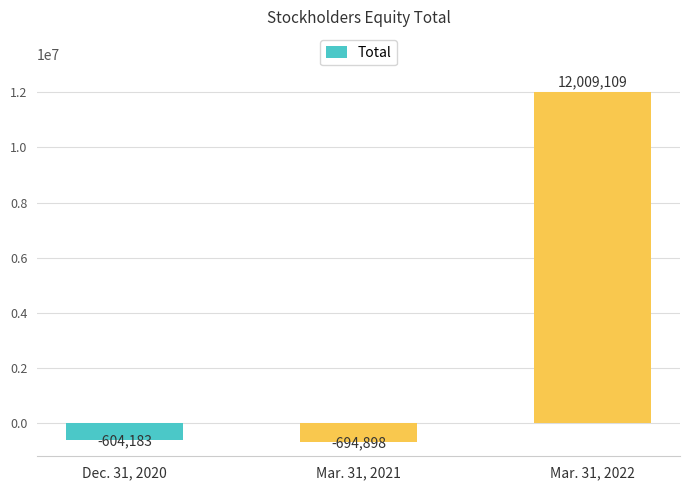

Reading left to right, extract all data points from this chart.

-604183	-694898	12009109